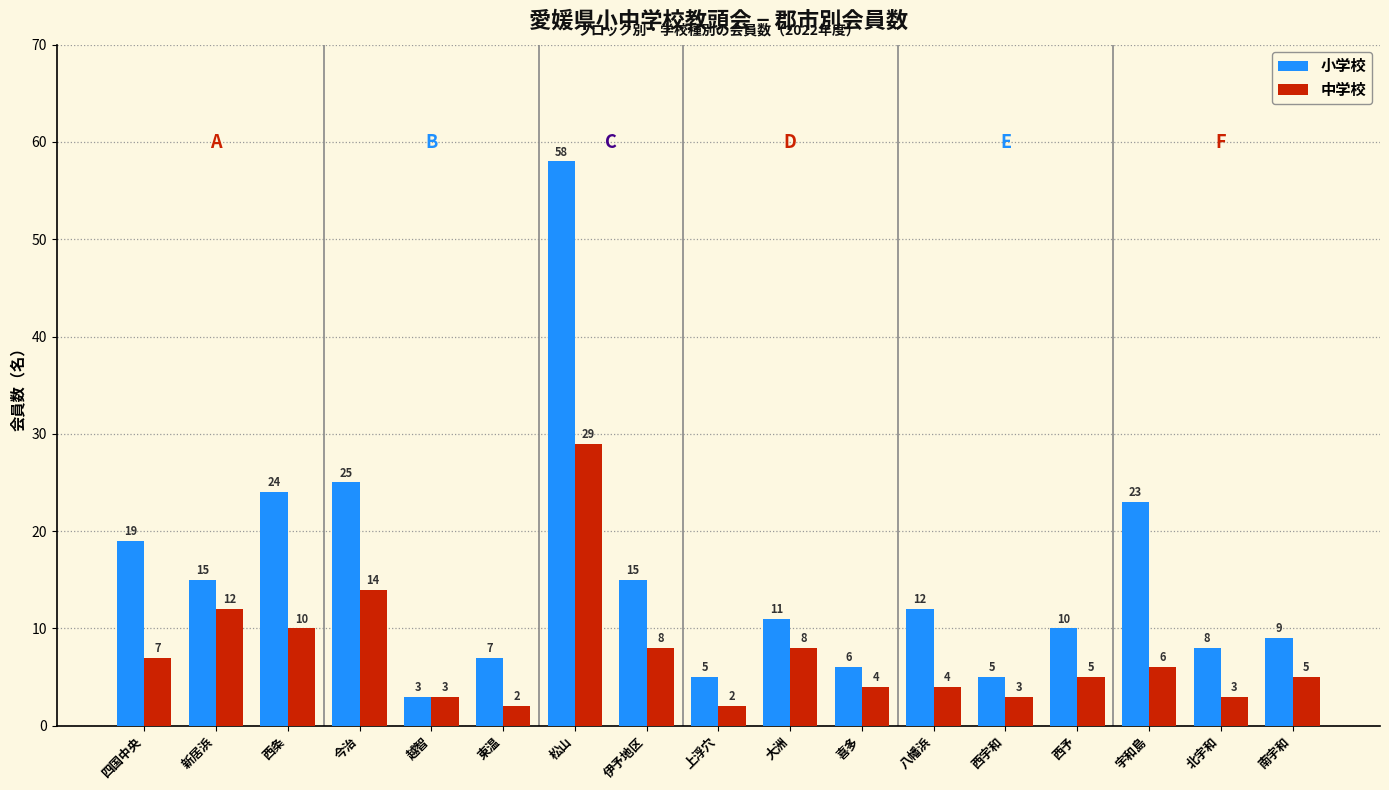

Reading left to right, transcribe all the data shown in this chart.

小学校: 四国中央=19	新居浜=15	西条=24	今治=25	越智=3	東温=7	松山=58	伊予地区=15	上浮穴=5	大洲=11	喜多=6	八幡浜=12	西宇和=5	西予=10	宇和島=23	北宇和=8	南宇和=9
中学校: 四国中央=7	新居浜=12	西条=10	今治=14	越智=3	東温=2	松山=29	伊予地区=8	上浮穴=2	大洲=8	喜多=4	八幡浜=4	西宇和=3	西予=5	宇和島=6	北宇和=3	南宇和=5